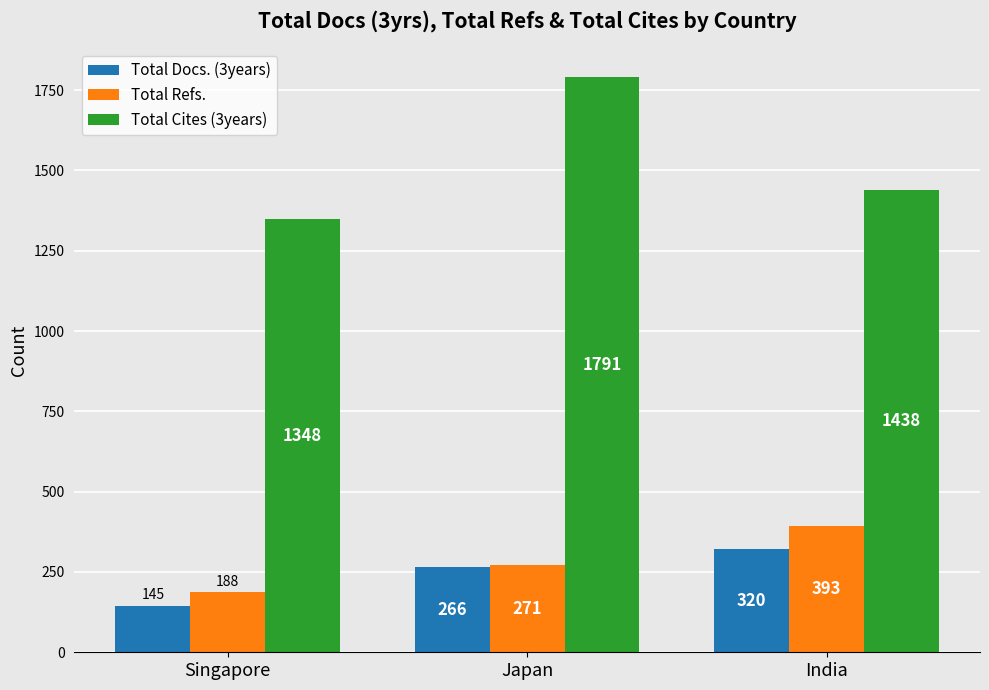

What is the maximum value shown in the chart?

1791